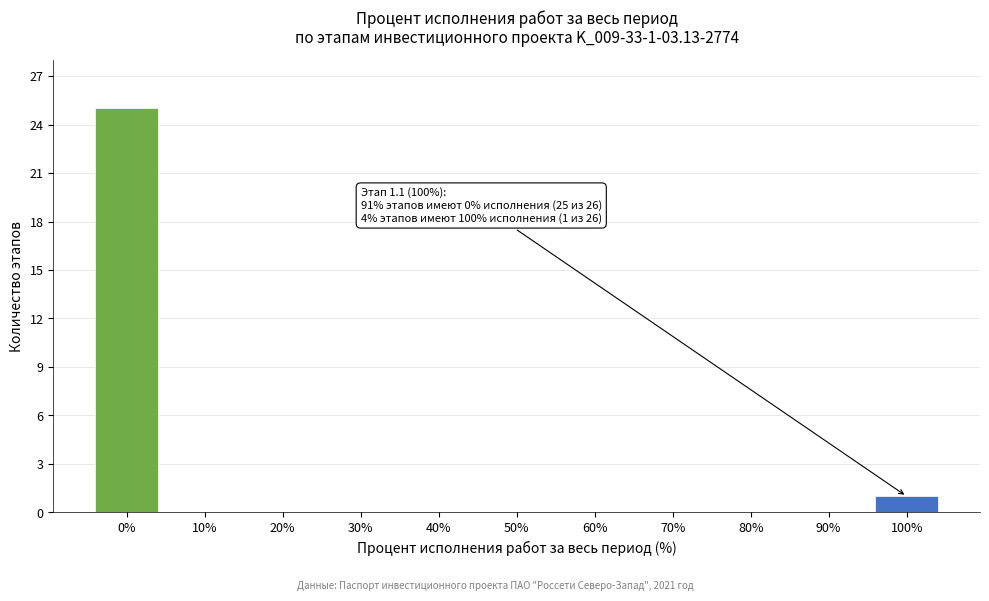

Reading right to left, extract all data points from this chart.

100%=1	90%=0	80%=0	70%=0	60%=0	50%=0	40%=0	30%=0	20%=0	10%=0	0%=25